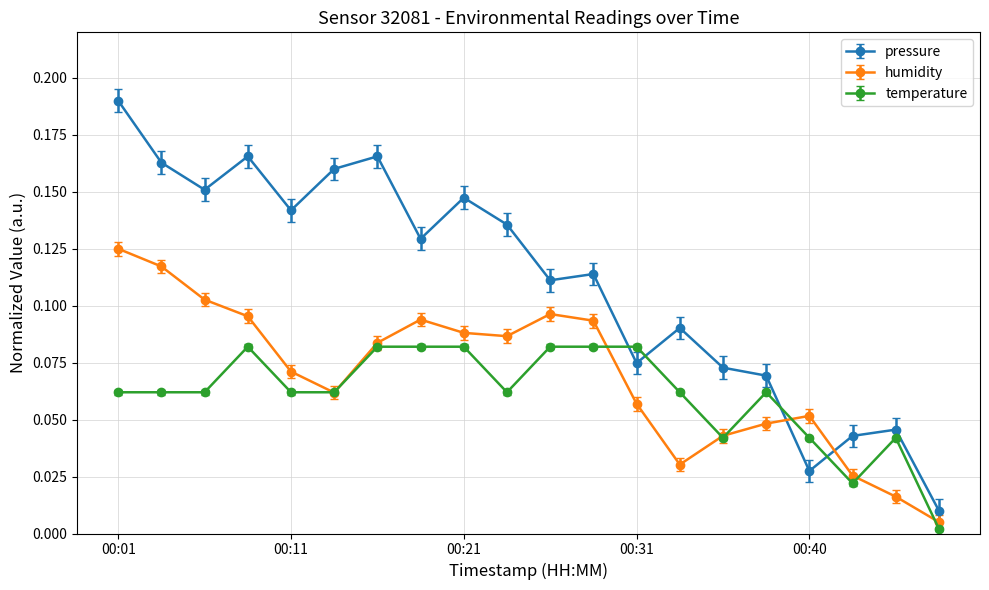

Which series has the largest total across all categories?

pressure